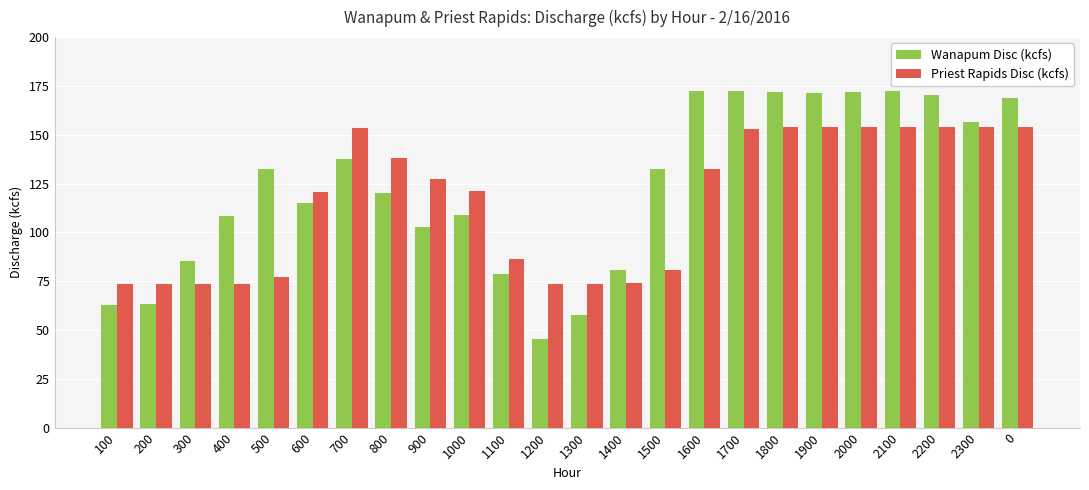

What is the difference between the maximum and minimum values in the Priest Rapids Disc (kcfs) series?

80.6